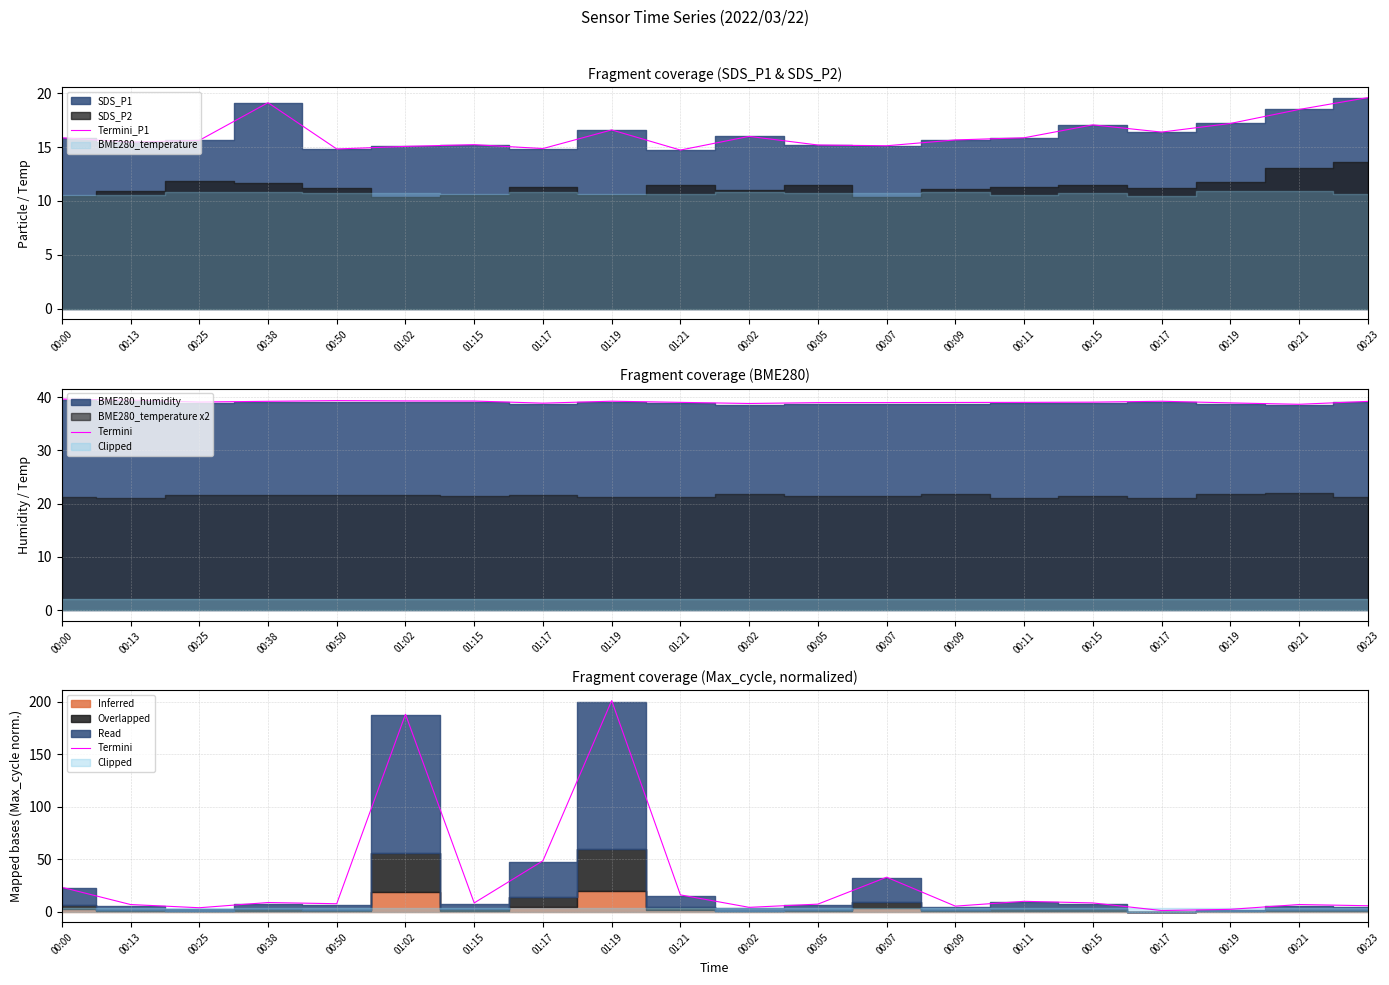

How many data points in Termini_P1 are above 15?

17